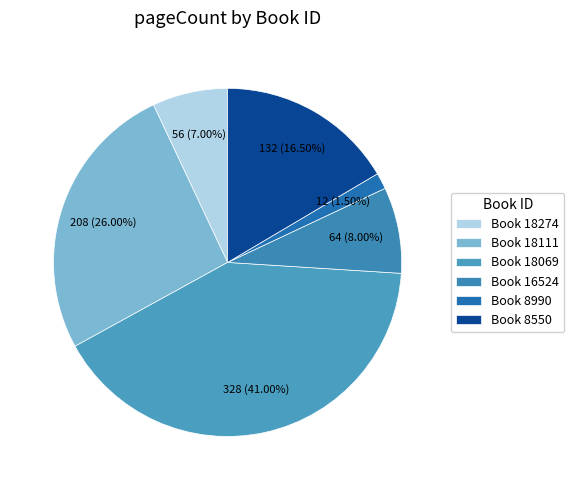

What is the smallest slice in the pie chart?

Book 8990